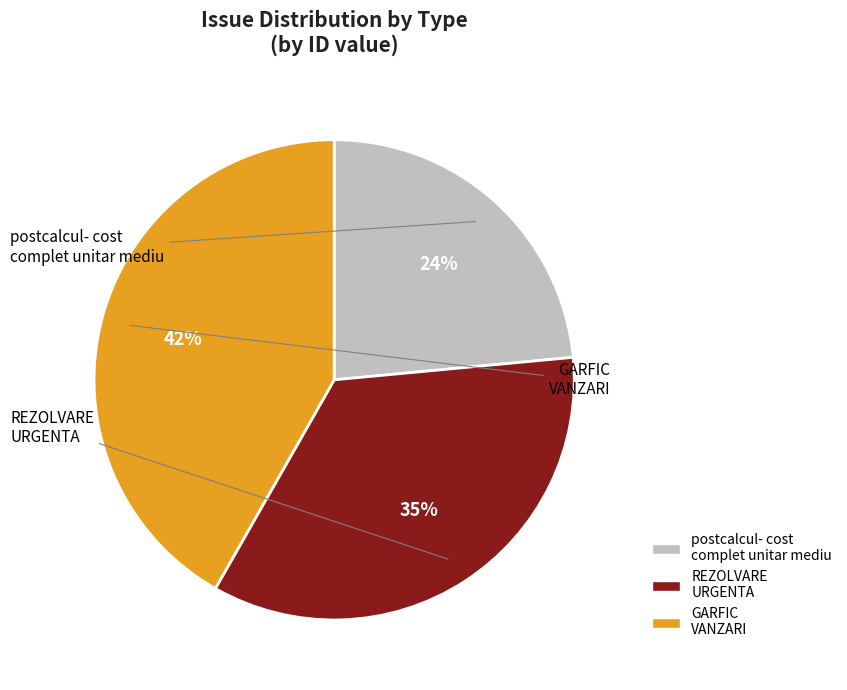

Combined, do REZOLVARE URGENTA and postcalcul- cost complet unitar mediu account for over 50%?

Yes